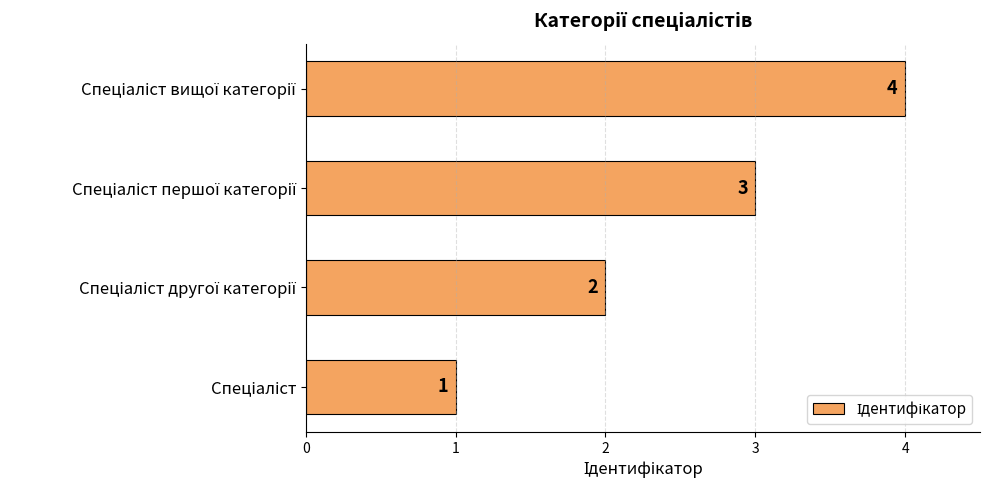

What is the sum of all values?

10